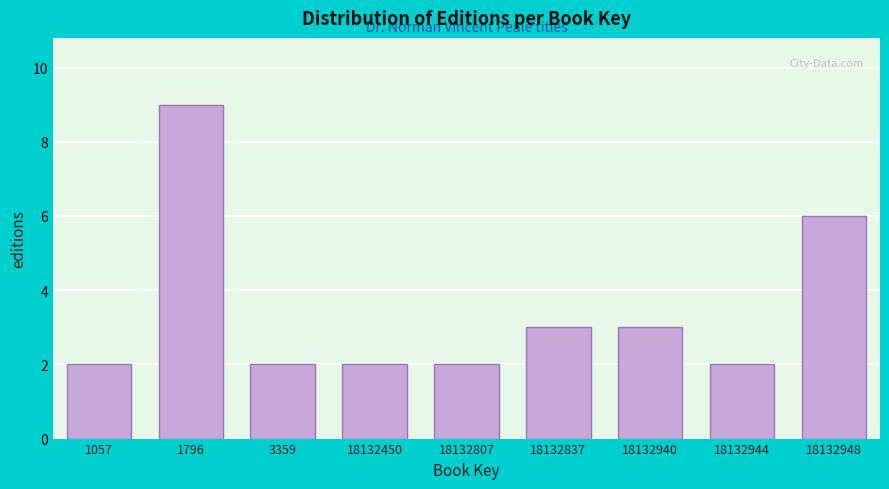

Reading left to right, transcribe all the data shown in this chart.

2	9	2	2	2	3	3	2	6